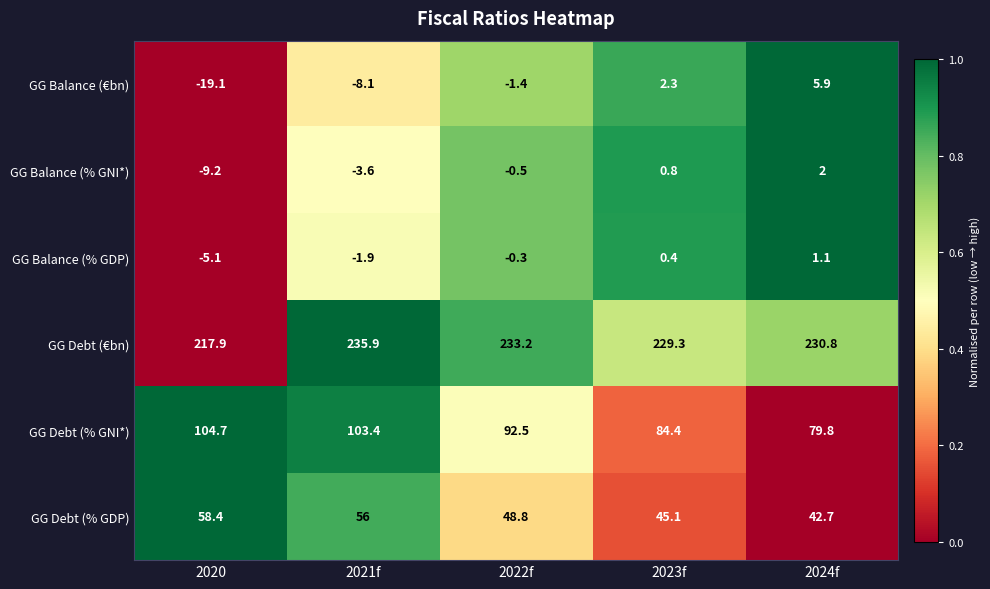

At which category is the sum across all series the highest?

2021f